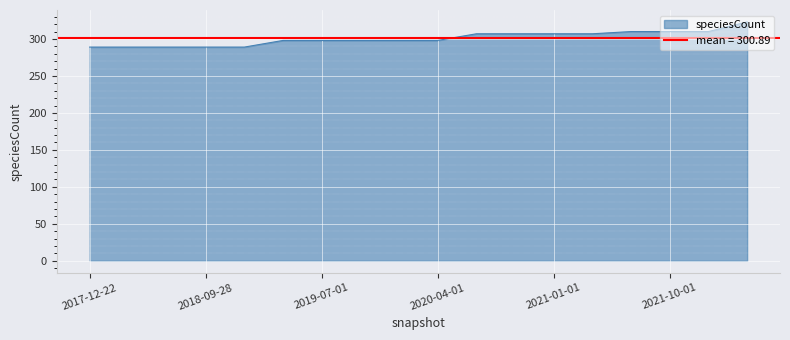

Is it true that the value at 2018-04-09 is 64?

False